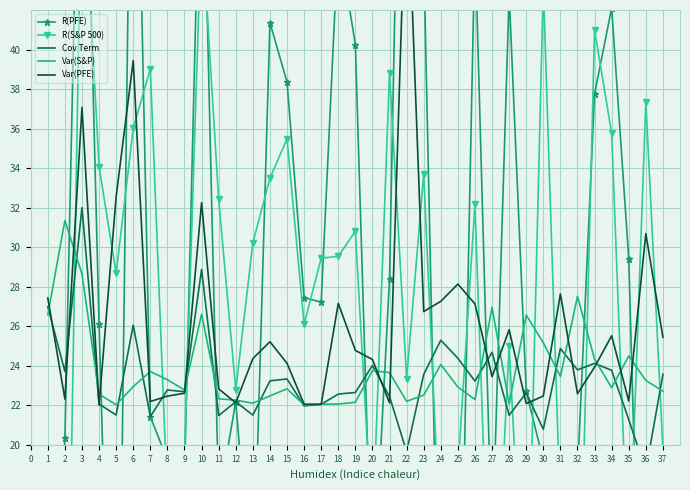

The value of Var(S&P) at 37 is 22.7. True or false?

True